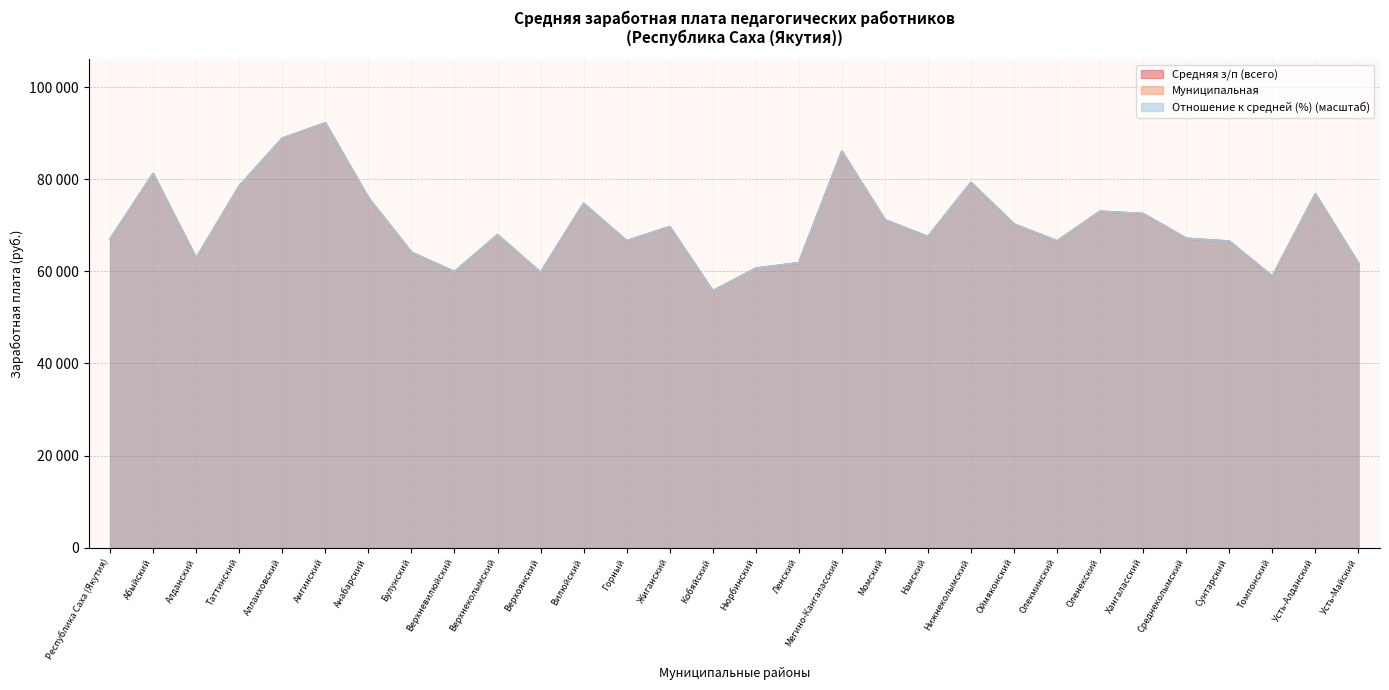

At which category does the chart reach its peak across all series?

Амгинский